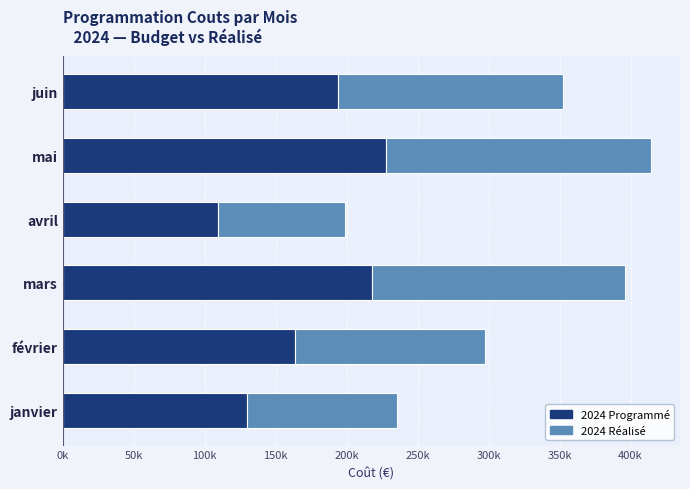

What are all the series names shown in the legend?

2024 Programmé, 2024 Réalisé